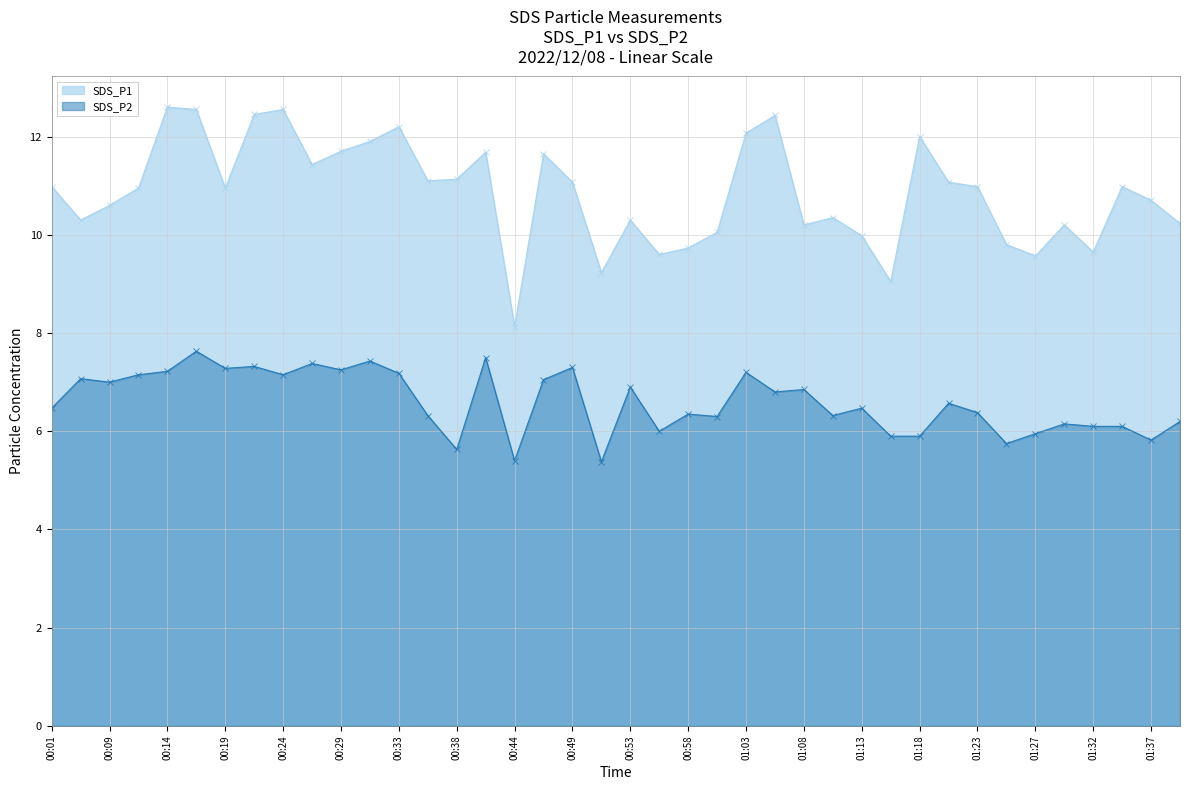

What is the value of the SDS_P1 point at the 23rd from the left?

9.7